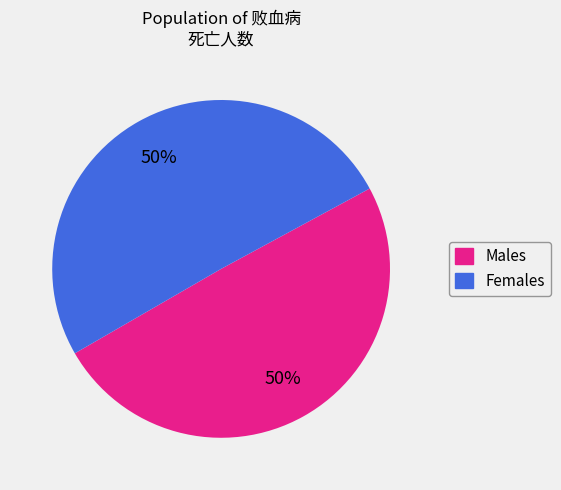

To the nearest percent, what percentage of the pie is Males?

50%